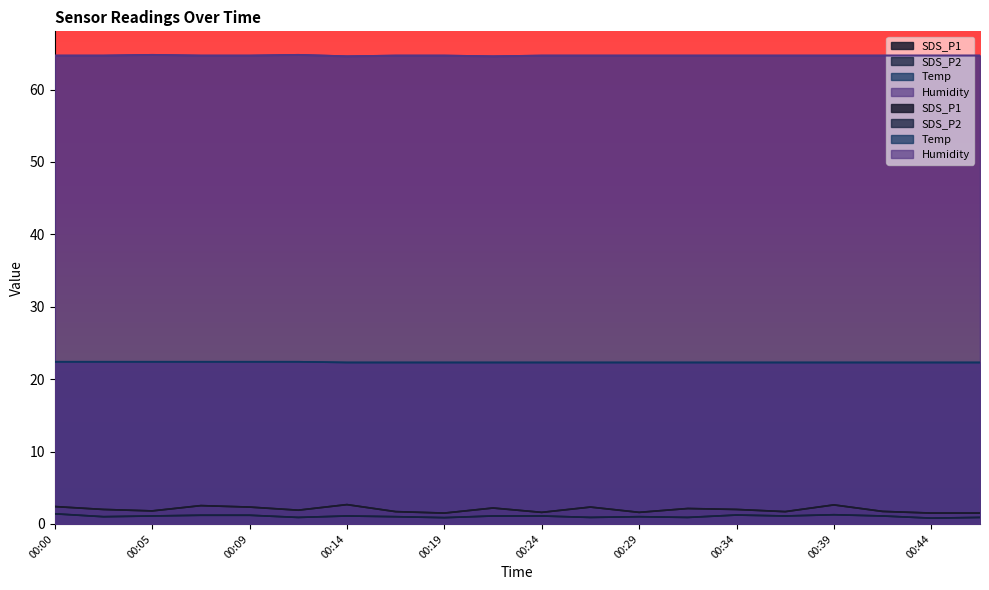

Rank the categories by SDS_P1 value from highest to lowest.

00:14, 00:39, 00:07, 00:00, 00:09, 00:27, 00:22, 00:32, 00:02, 00:34, 00:12, 00:05, 00:41, 00:17, 00:36, 00:24, 00:29, 00:19, 00:44, 00:46